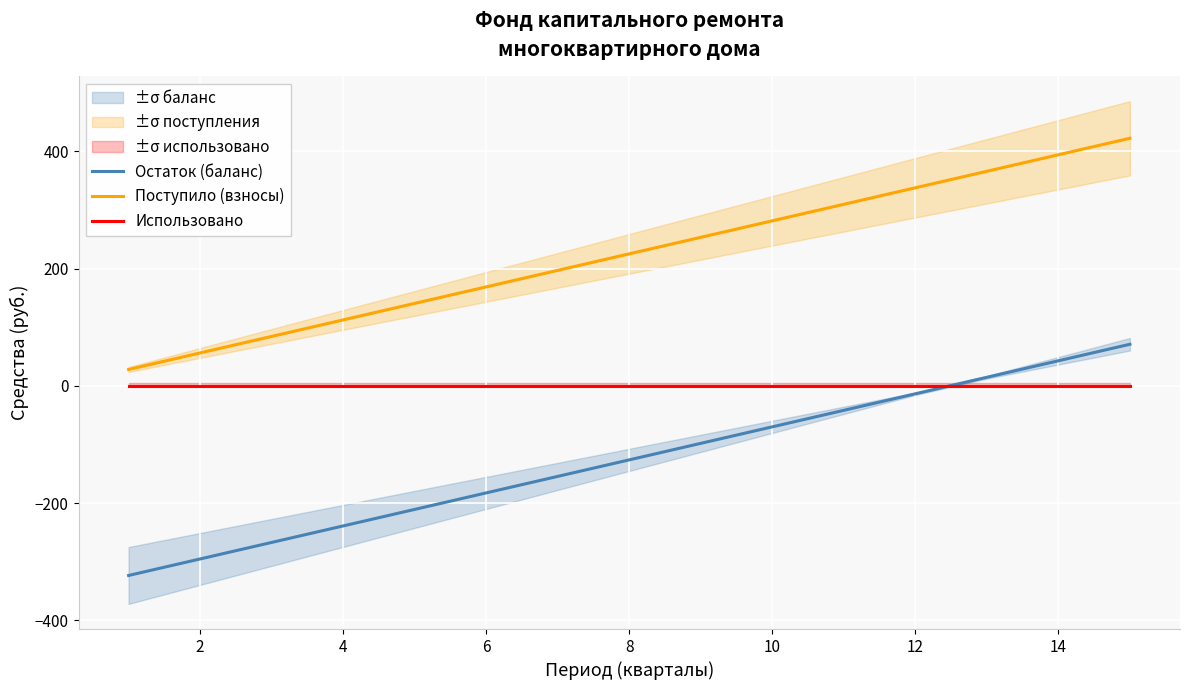

What is the highest value of the Остаток (баланс) series?

71.1